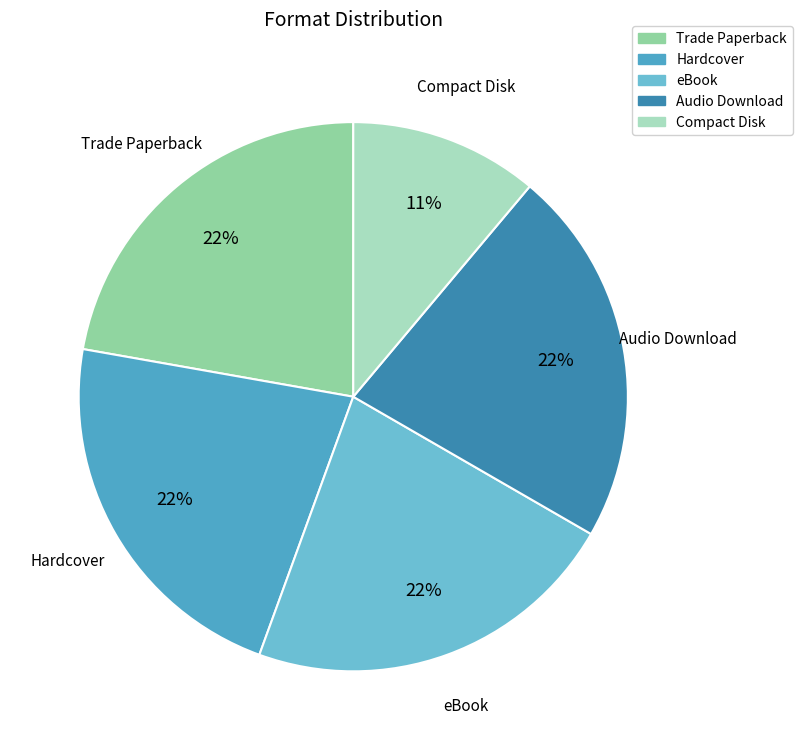

Approximately how many times larger is the value at Hardcover compared to Compact Disk?

2.0